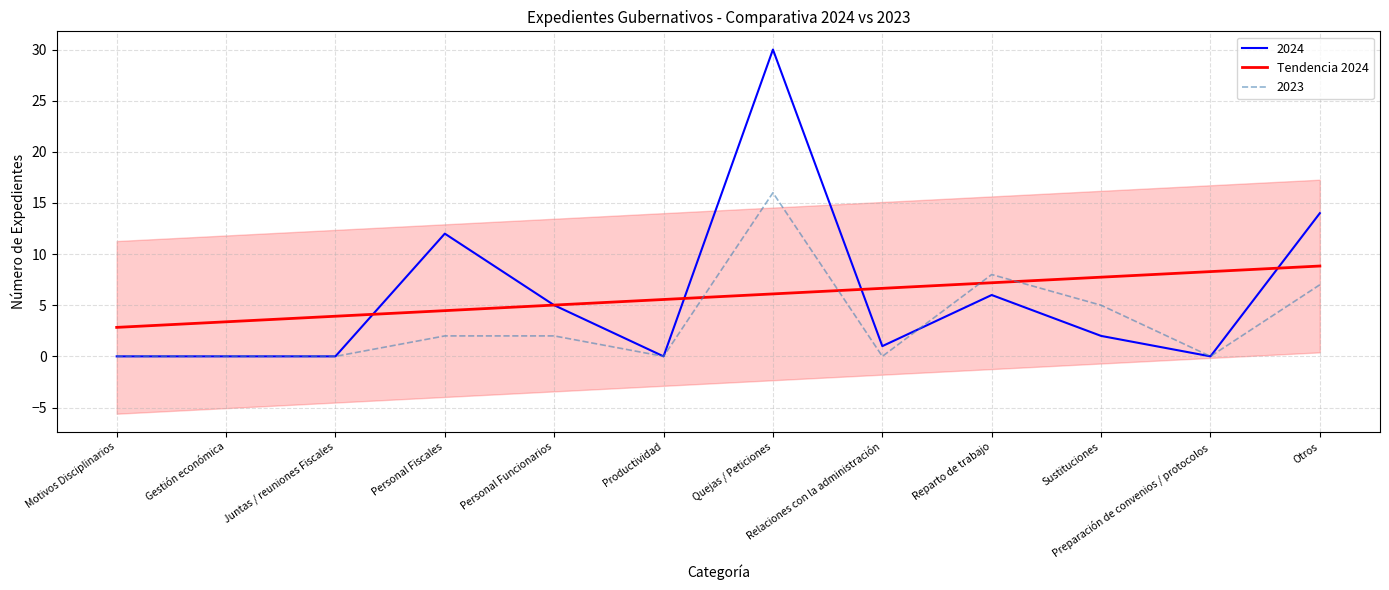

Count the number of data series in this chart.

1